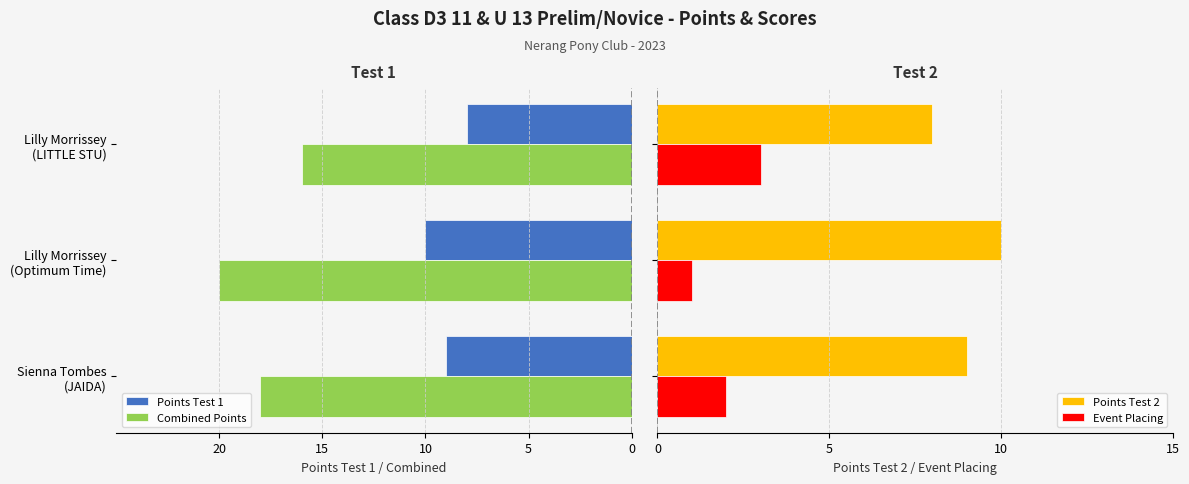

Which series changed the most between Lilly Morrissey (Optimum Time) and Lilly Morrissey (LITTLE STU)?

Combined Points